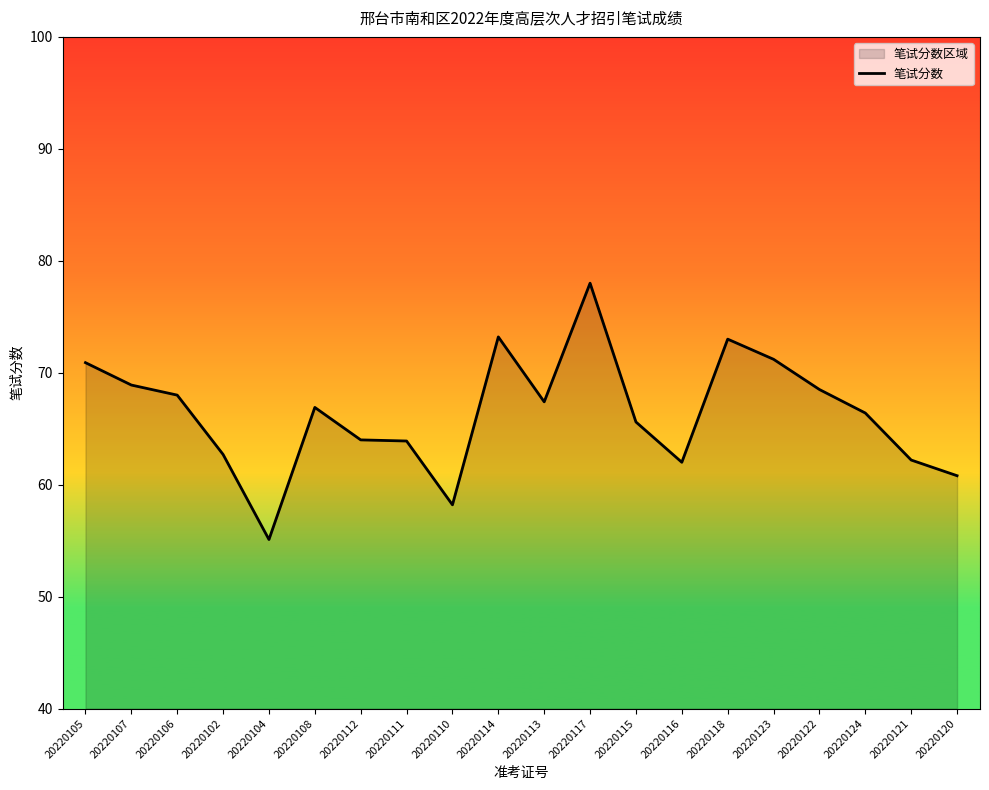

At which category does the chart reach its minimum across all series?

20220104